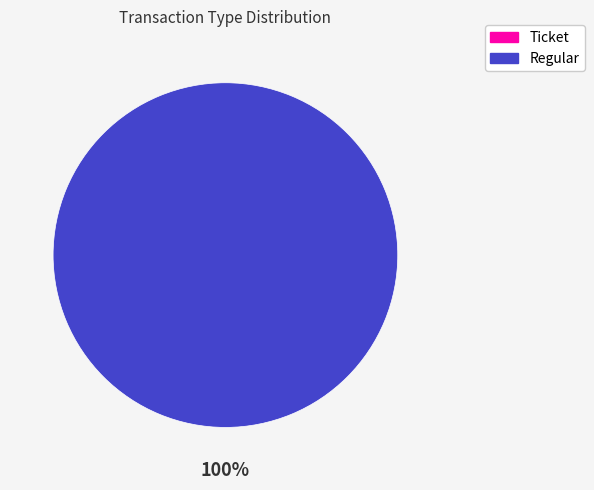

What is the change in value from Ticket to Regular?

+9